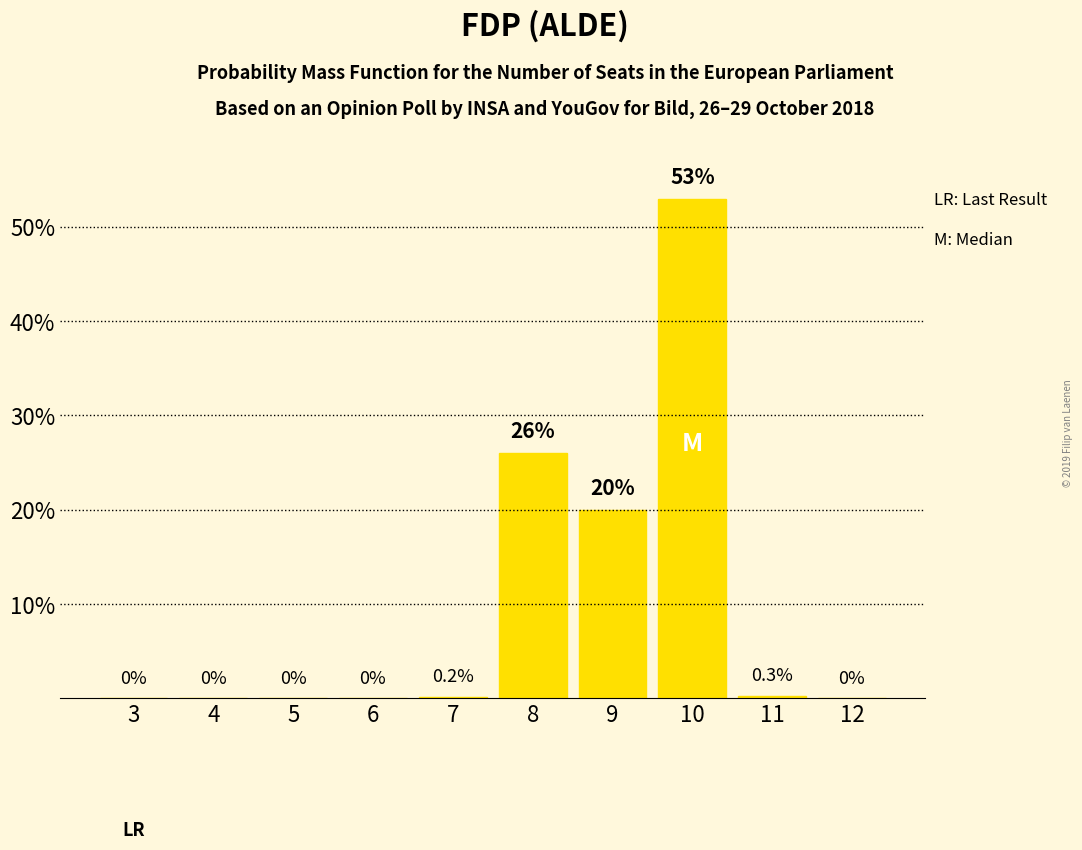

Reading left to right, extract all data points from this chart.

3=0.0	4=0.0	5=0.0	6=0.0	7=0.2	8=26.0	9=20.0	10=53.0	11=0.3	12=0.0